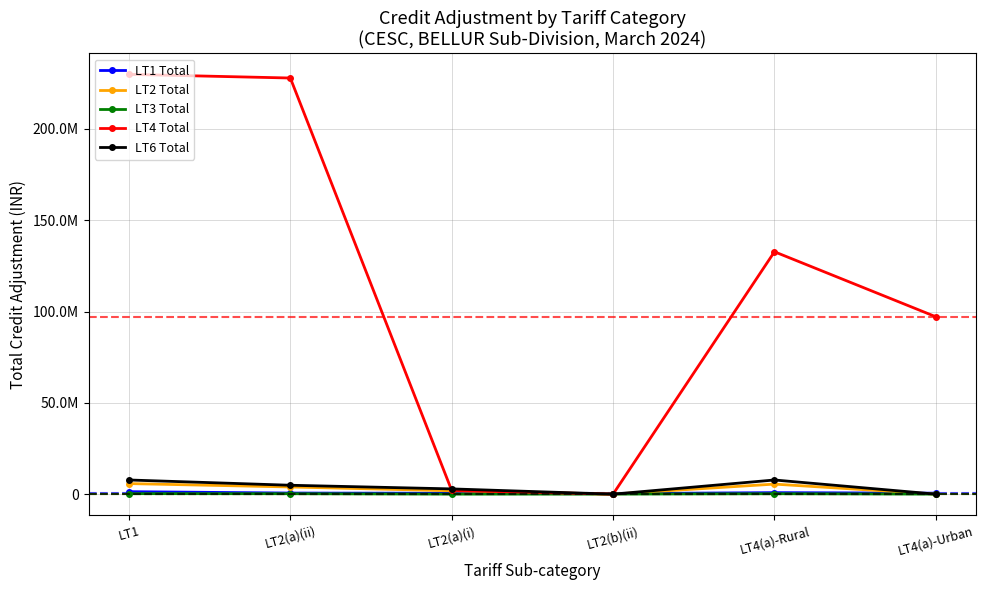

How many interior local peaks does the LT6 Total series have?

1